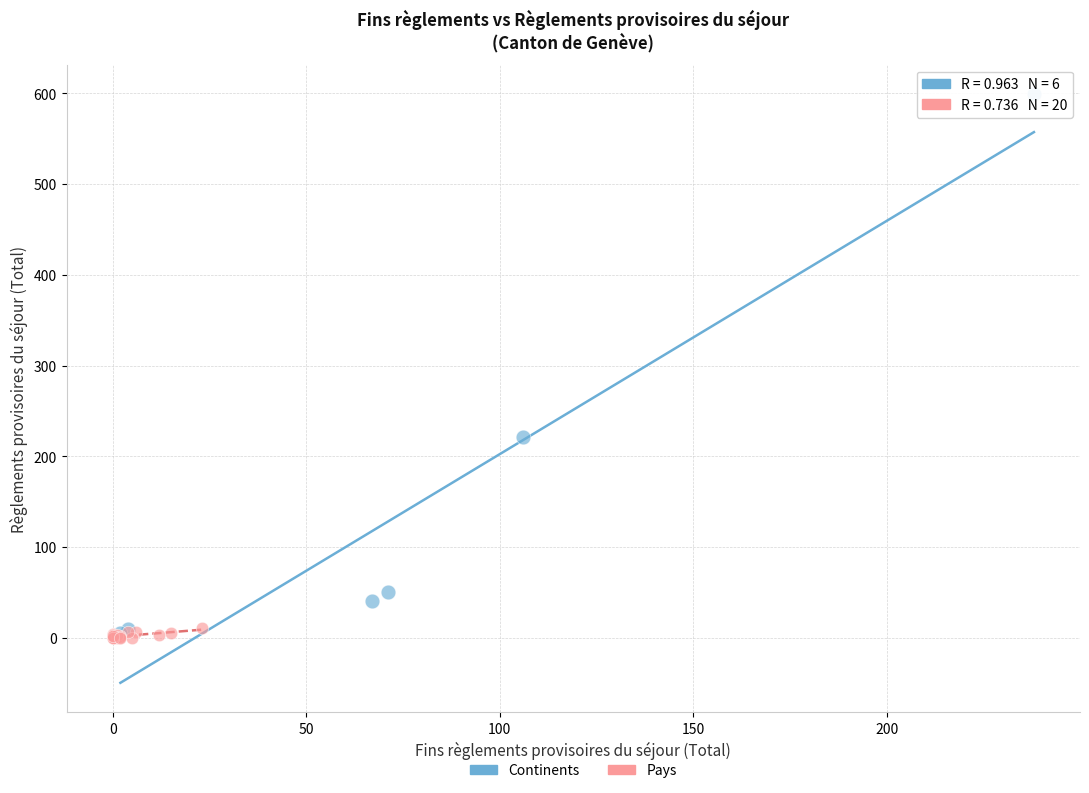

Which series has the widest spread of Y values?

Continents